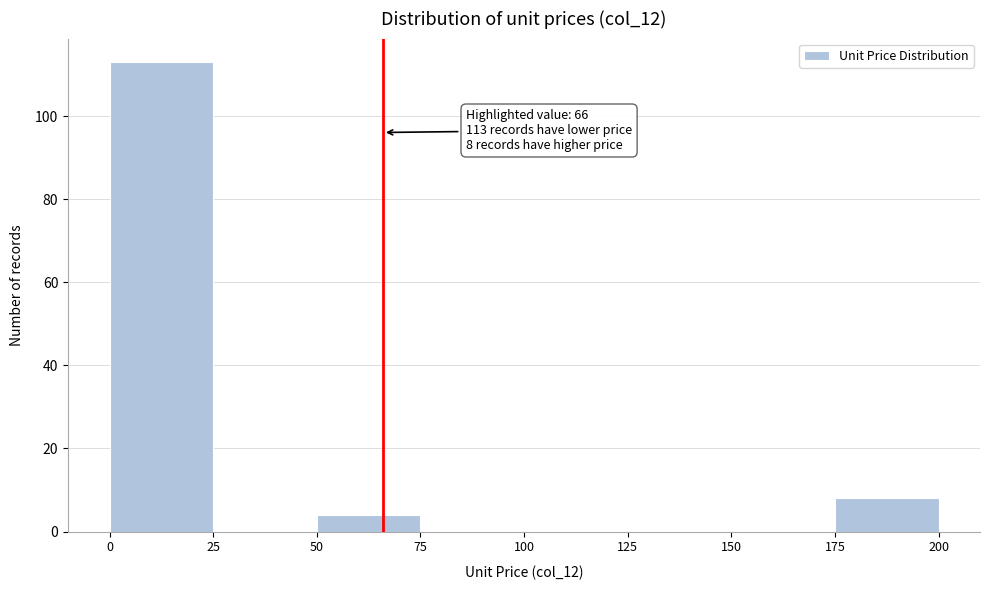

Over which range of the x-axis is the bar tallest?

0 to 25